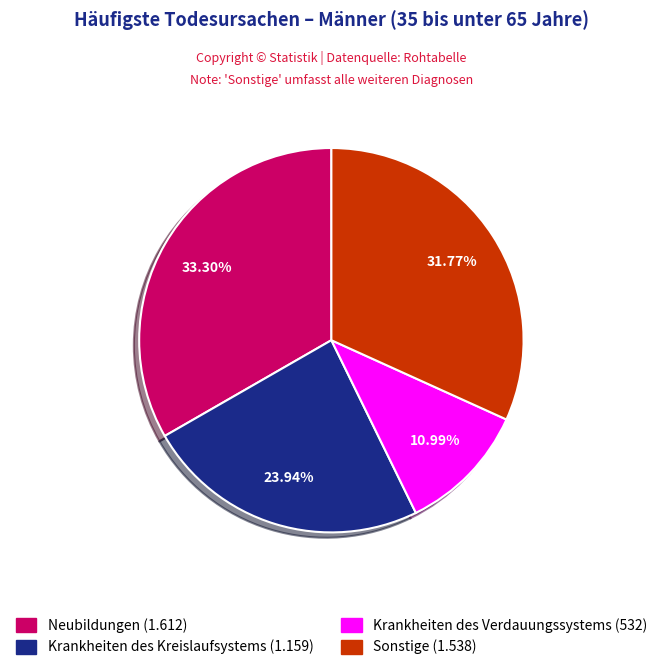

To the nearest percent, what percentage of the pie is Sonstige?

32%